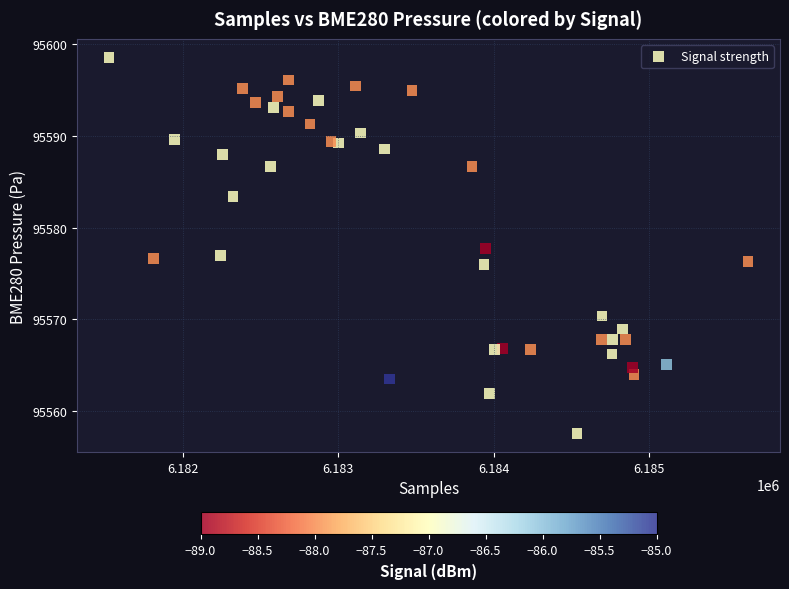

What is the range of Y values (max minus min)?

41.0